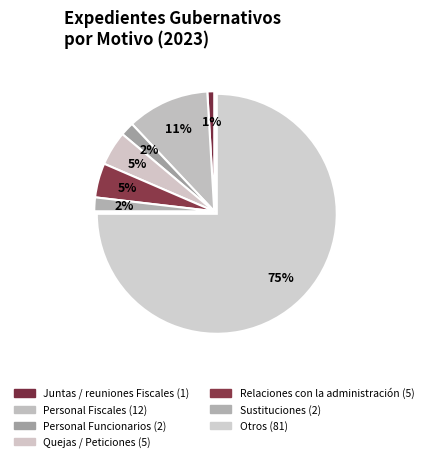

Rank the categories by value from highest to lowest.

Otros, Personal Fiscales, Quejas / Peticiones, Relaciones con la administración, Personal Funcionarios, Sustituciones, Juntas / reuniones Fiscales